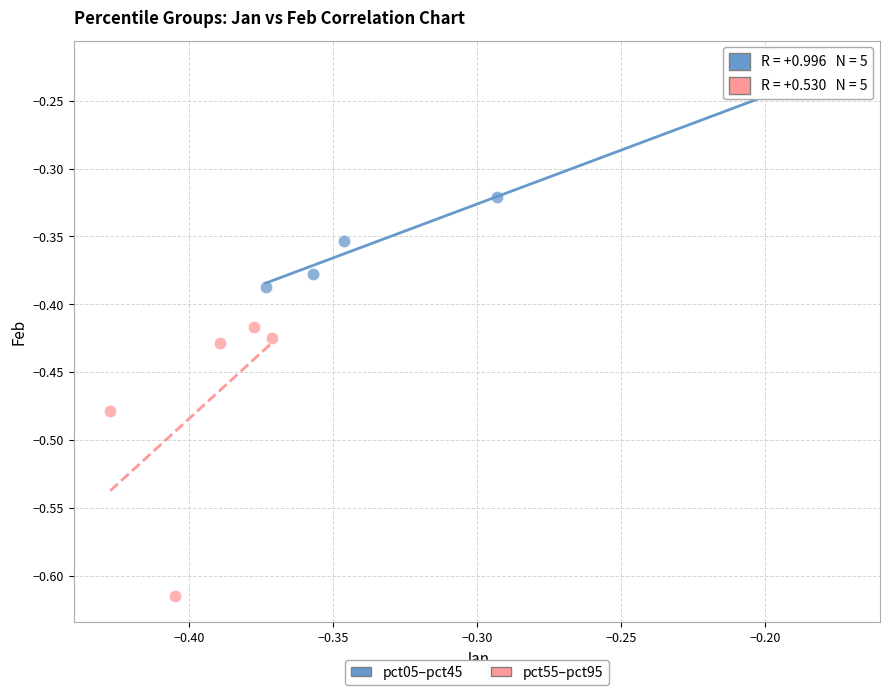

Which series has the largest Y range (max minus min)?

pct55–pct95